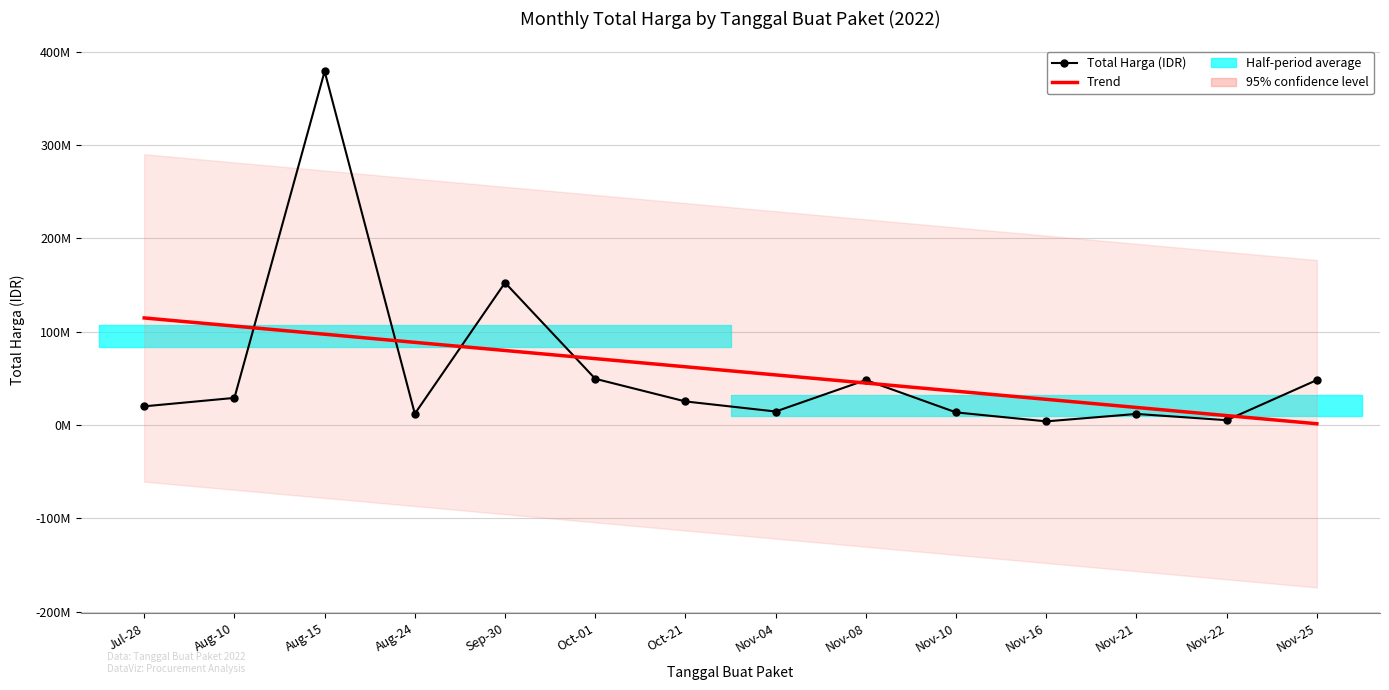

At which category does Total Harga (IDR) reach its first local valley?

Aug-24